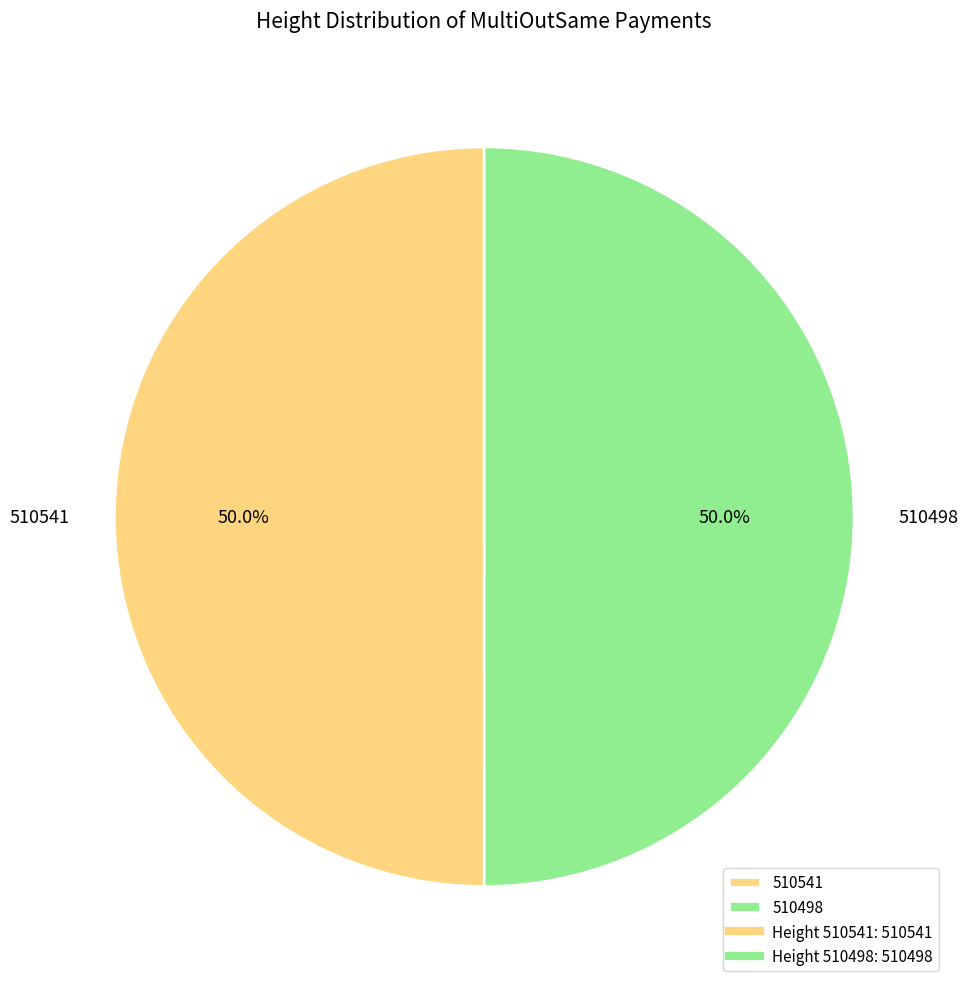

Approximately how many times larger is the value at 510541 compared to 510498?

1.0